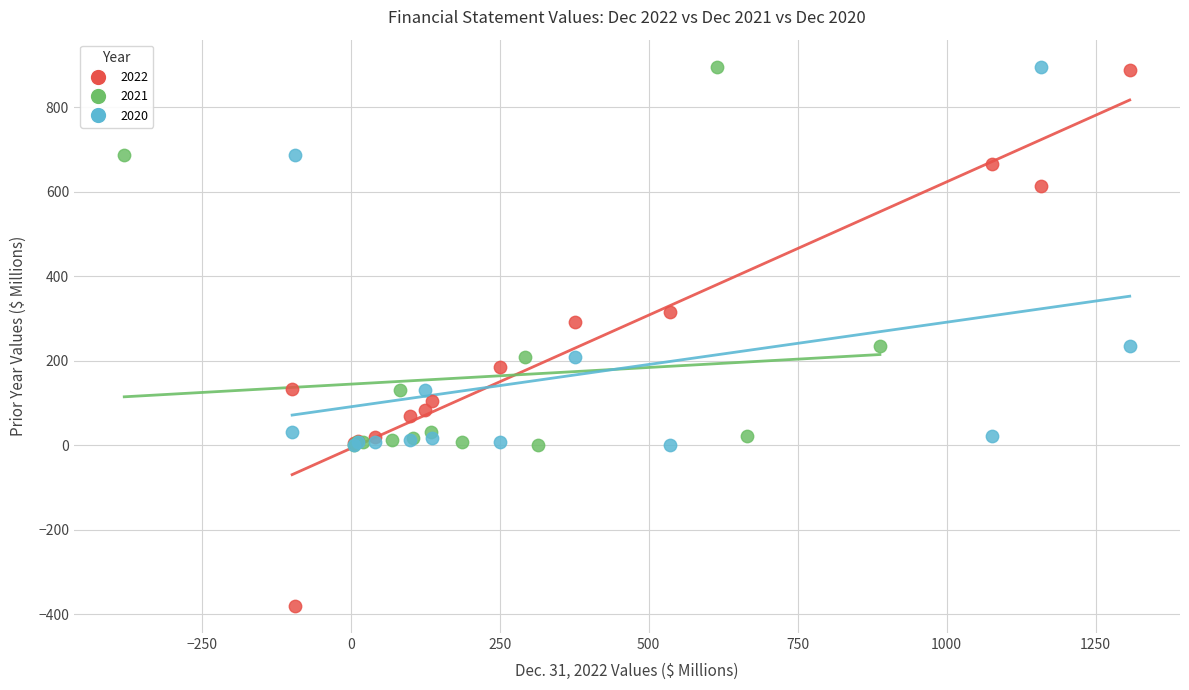

Which series has the widest spread of Y values?

2022